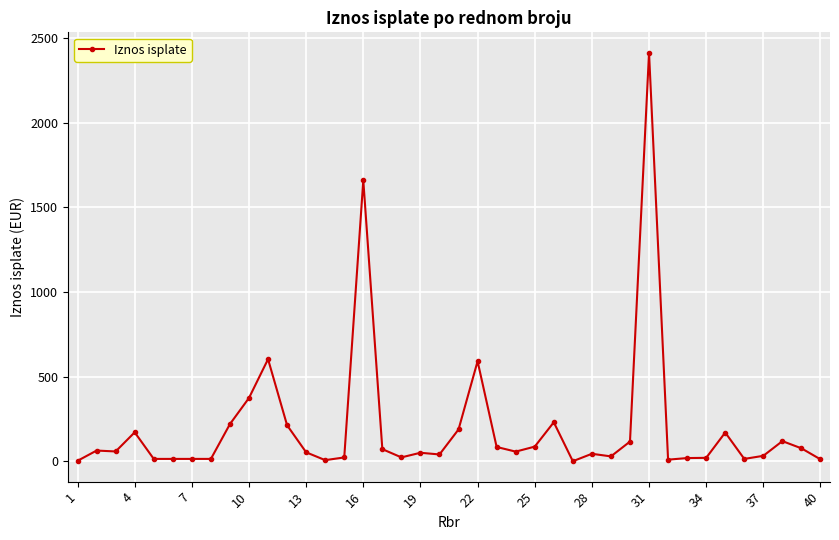

What is the value of the 10th point from the left?

375.0